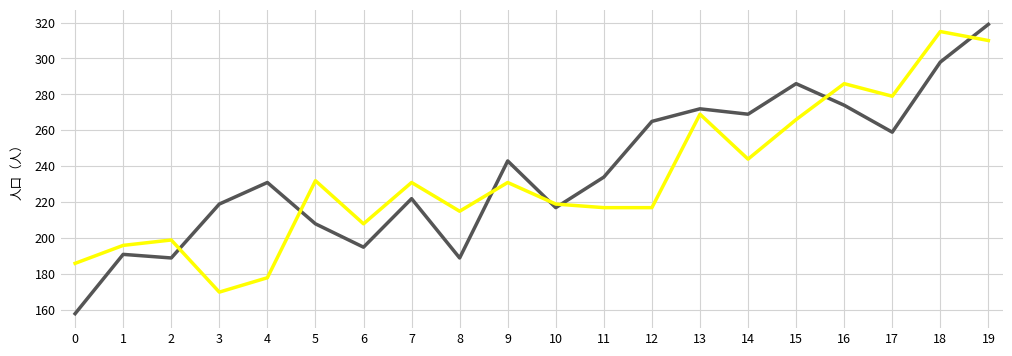

At which category is the sum across all series the highest?

19